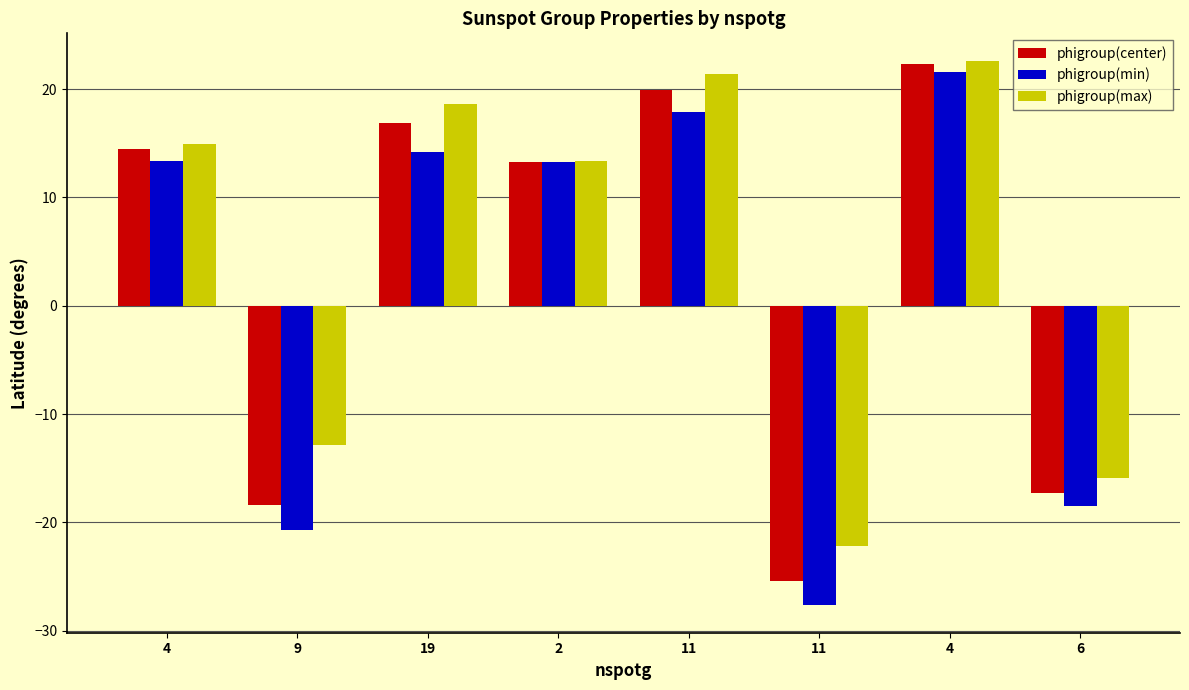

At which label does phigroup(max) reach its peak?

4